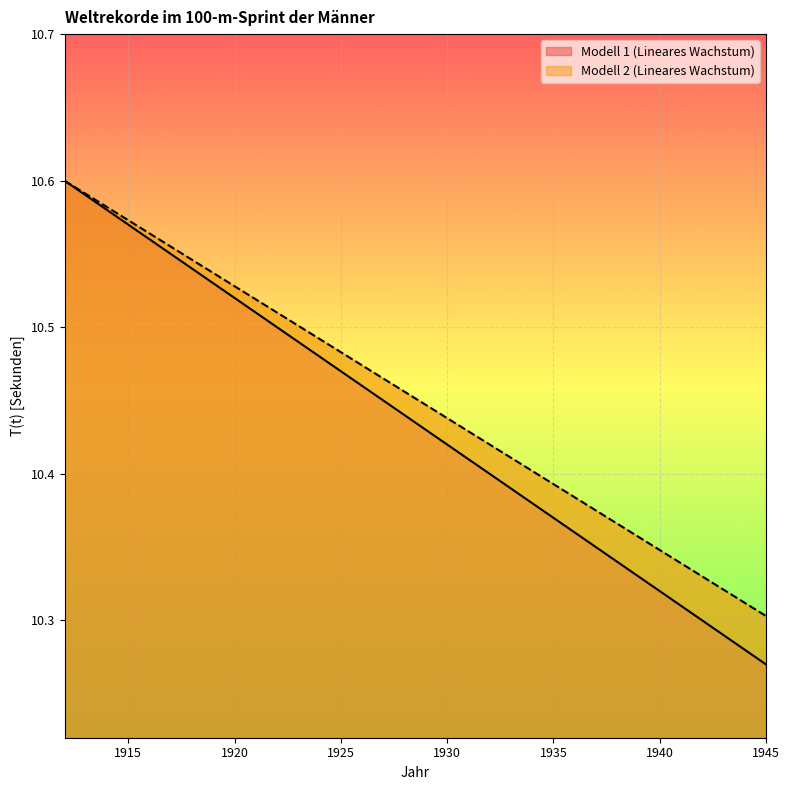

True or false: Modell 1 (Lineares Wachstum) and Modell 2 (Lineares Wachstum) intersect in this chart.

False